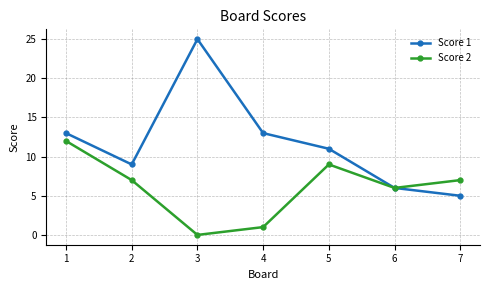

Is it true that Score 2 equals 0 at 3?

True